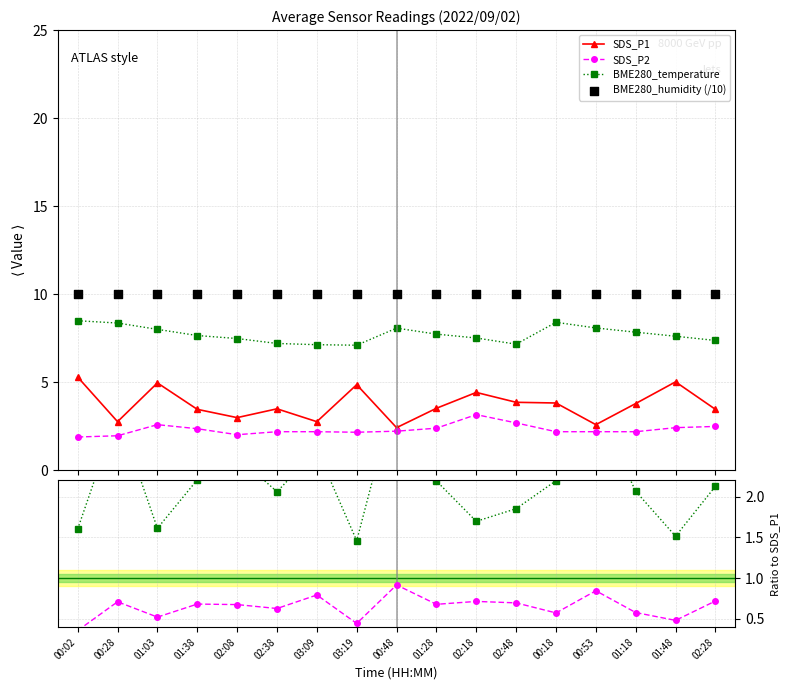

Which series has the widest spread of Y values?

SDS_P1